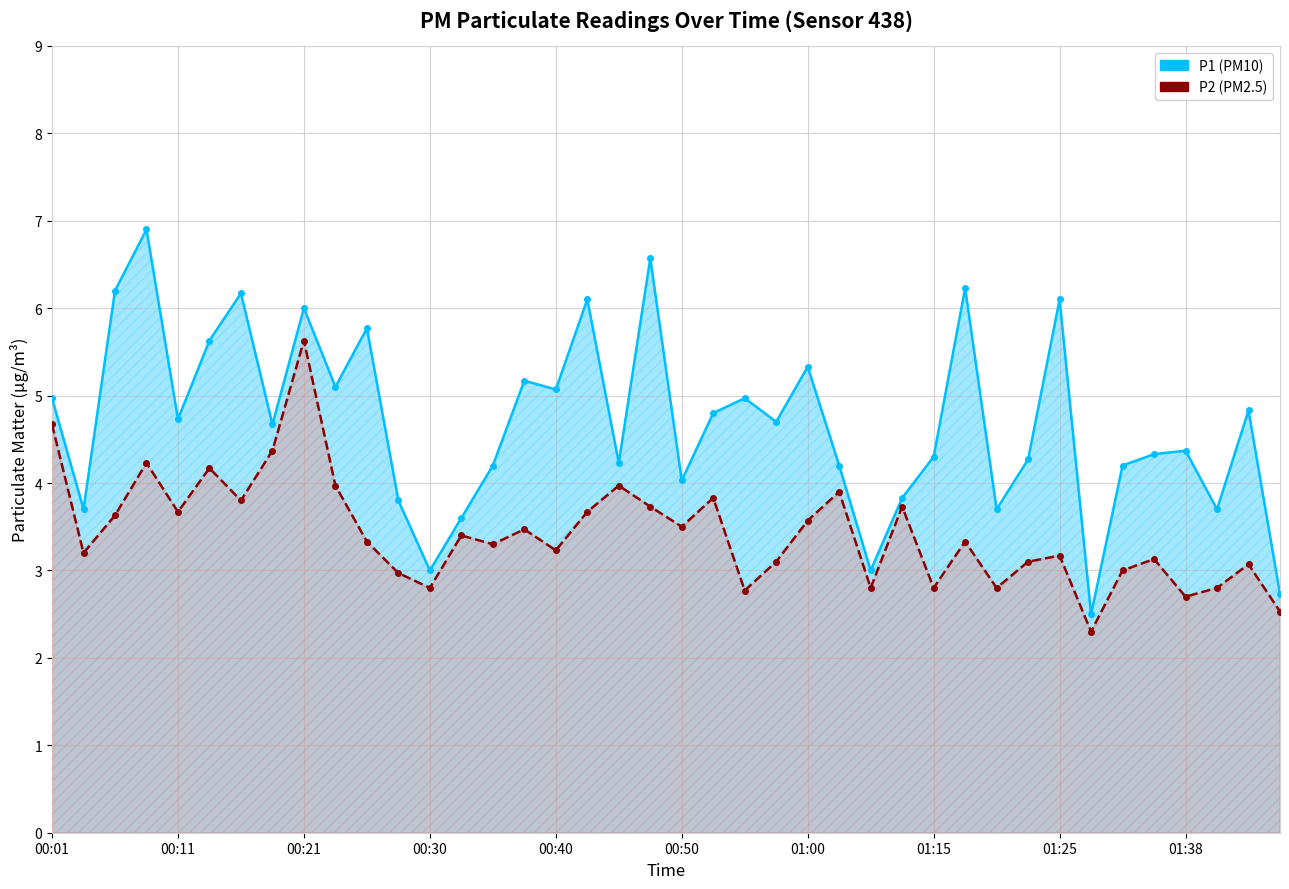

What is the sum of all P1 values?

187.7